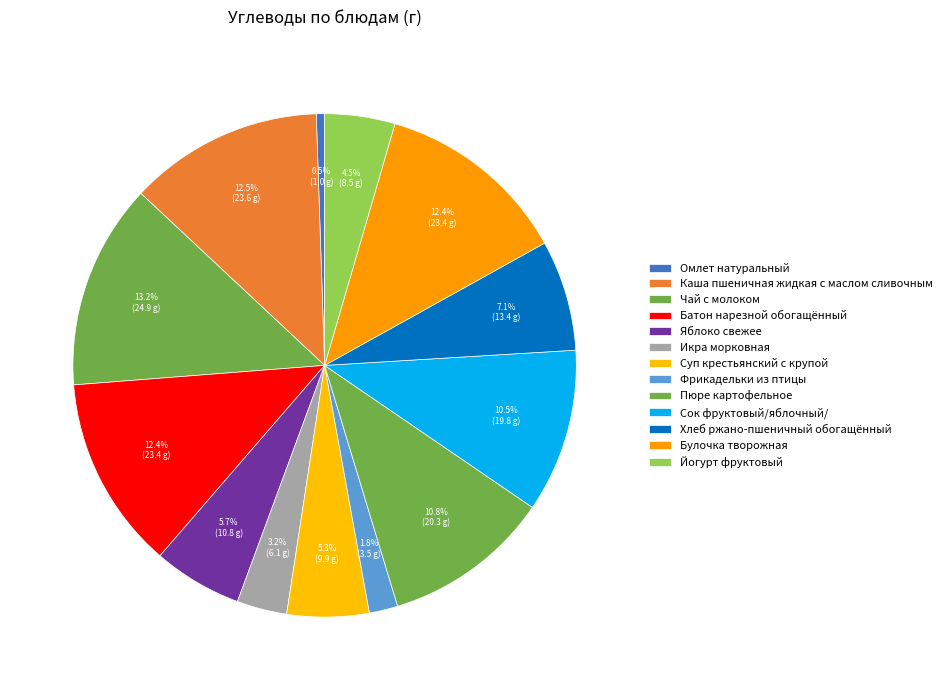

Rank the categories by value from lowest to highest.

Омлет натуральный, Фрикадельки из птицы, Икра морковная, Йогурт фруктовый, Суп крестьянский с крупой, Яблоко свежее, Хлеб ржано-пшеничный обогащённый, Сок фруктовый/яблочный/, Пюре картофельное, Батон нарезной обогащённый, Булочка творожная, Каша пшеничная жидкая с маслом сливочным, Чай с молоком